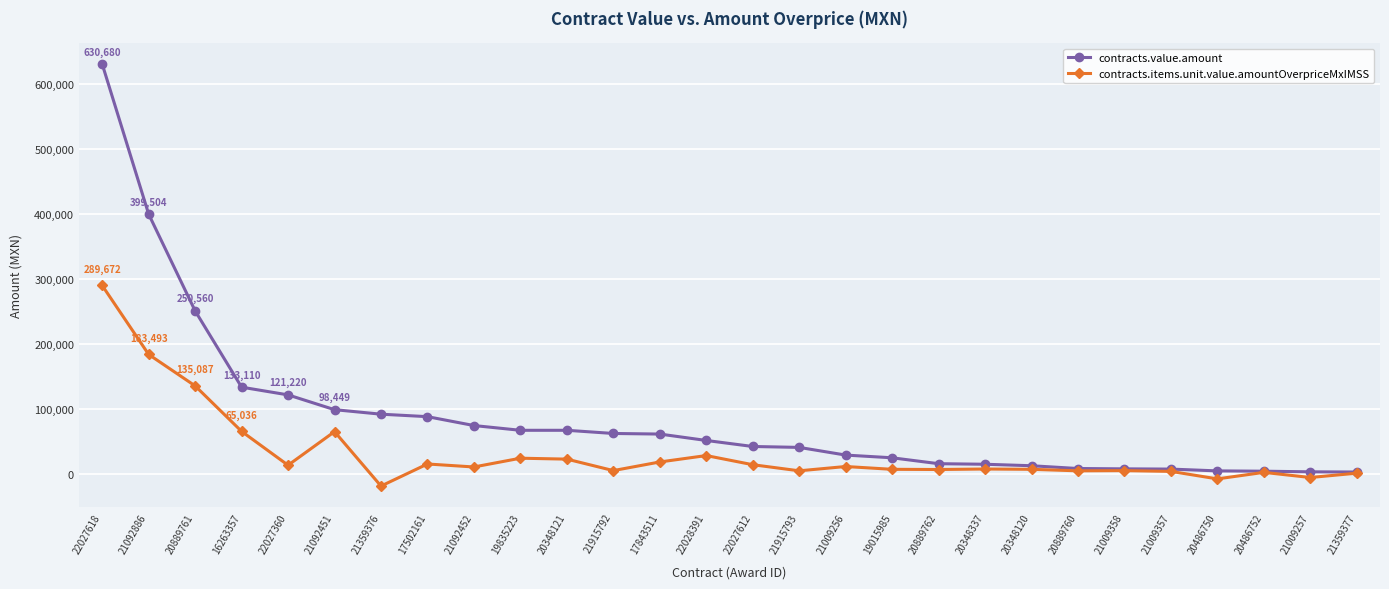

What is the label of the 25th point from the right?

16263357